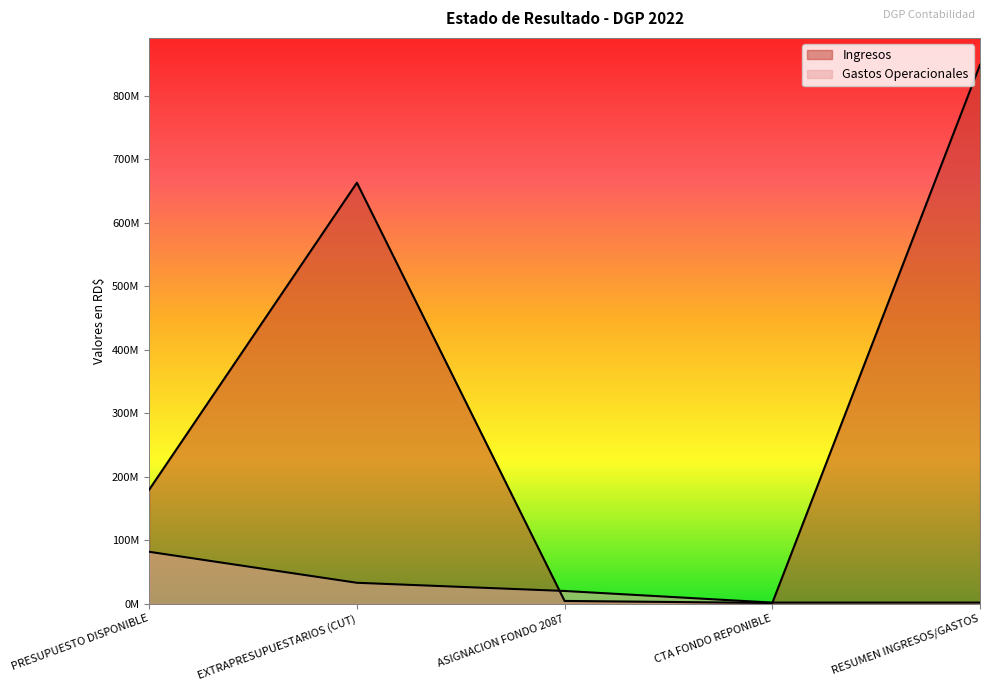

At which label is Gastos Operacionales closest to 41914070?

EXTRAPRESUPUESTARIOS (CUT)